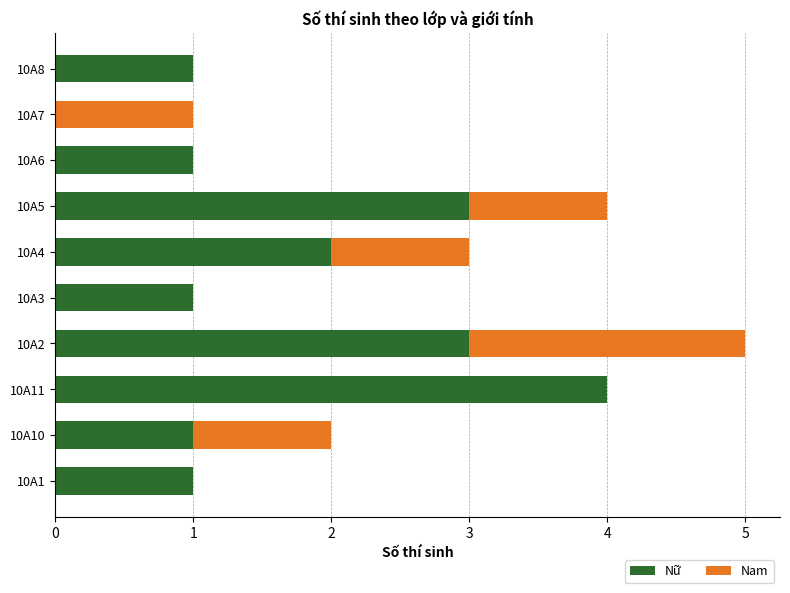

At which label is Nữ closest to 2?

10A4